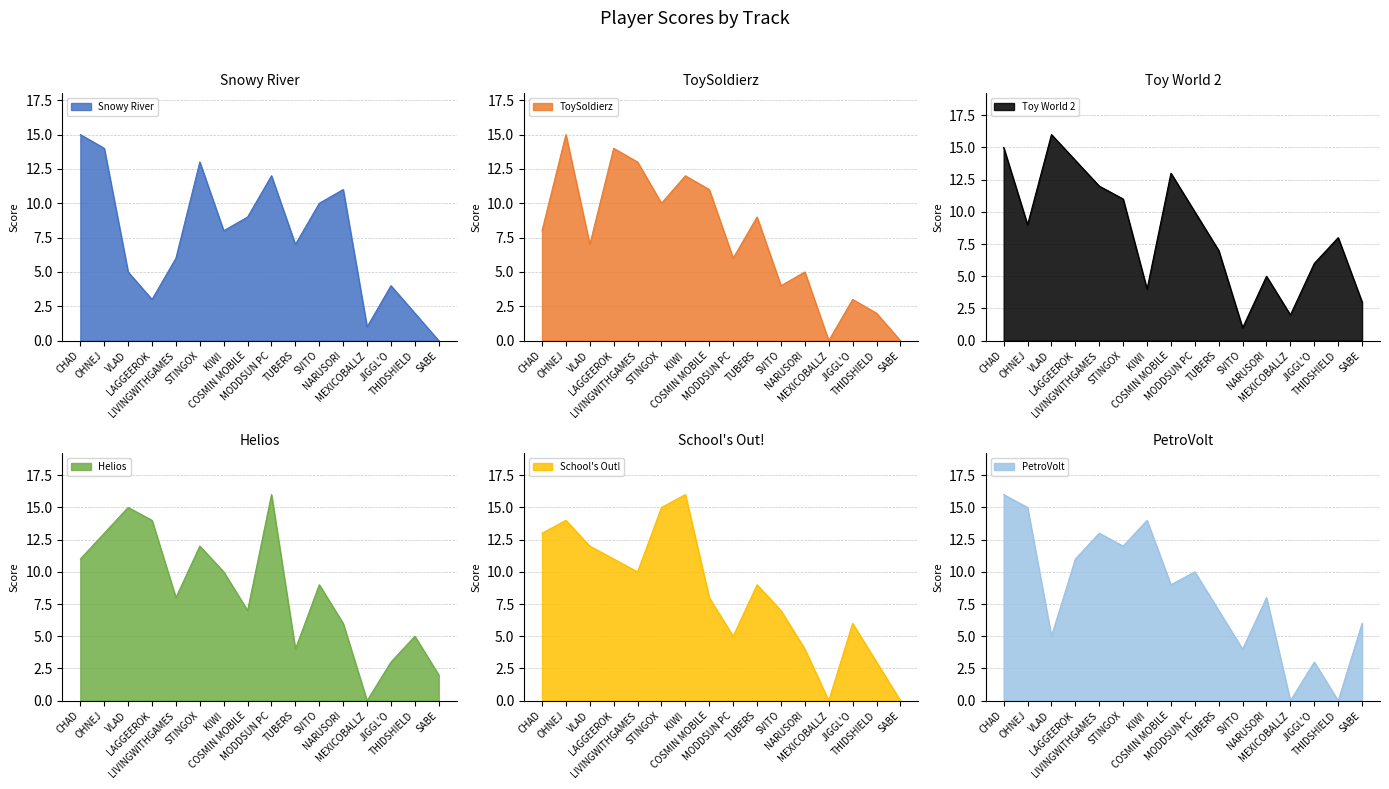

Where is the first local minimum for Helios?

LIVINGWITHGAMES